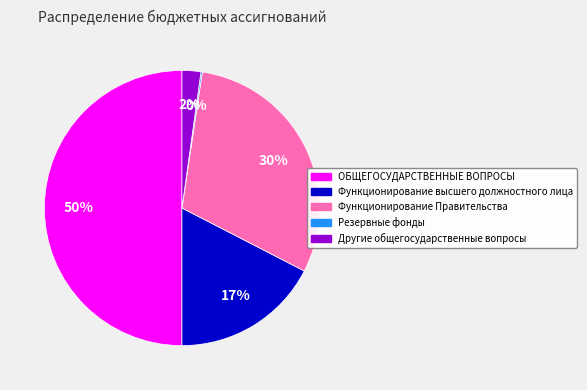

Is the sum of Другие общегосударственные вопросы and Функционирование высшего должностного лица greater than half?

No